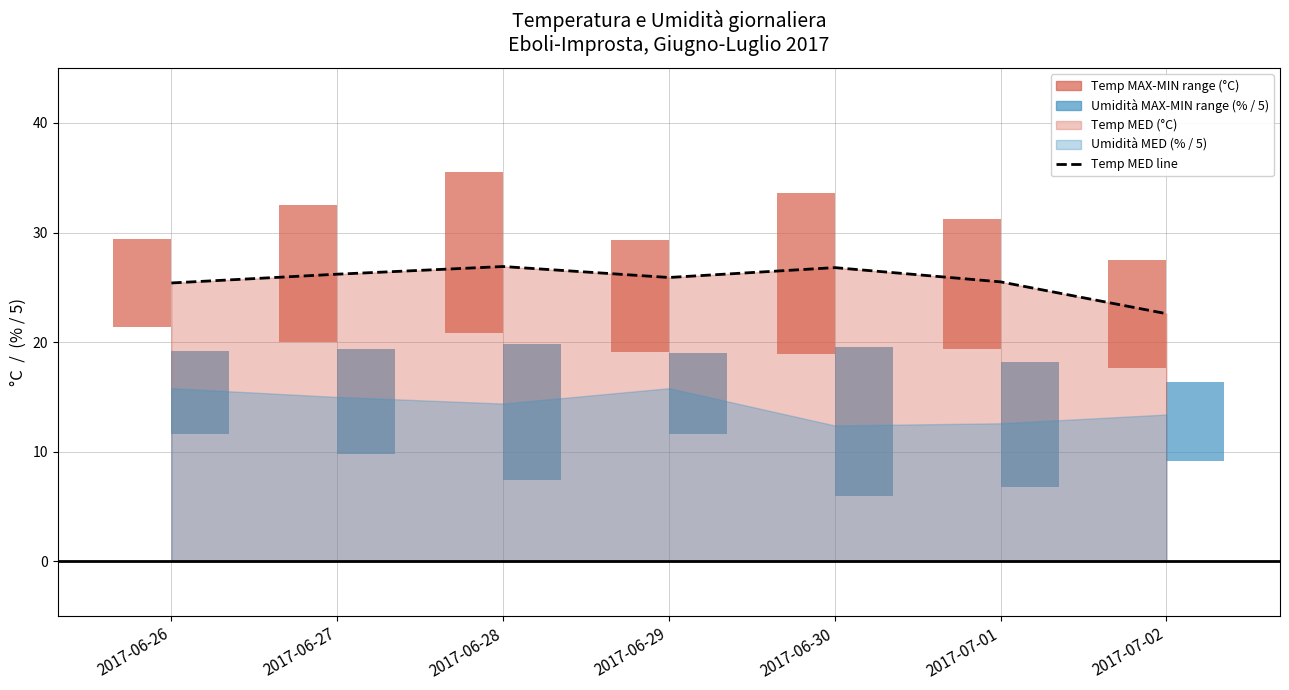

List the labels in order of value, largest first.

2017-06-28, 2017-06-30, 2017-06-27, 2017-06-29, 2017-07-01, 2017-06-26, 2017-07-02